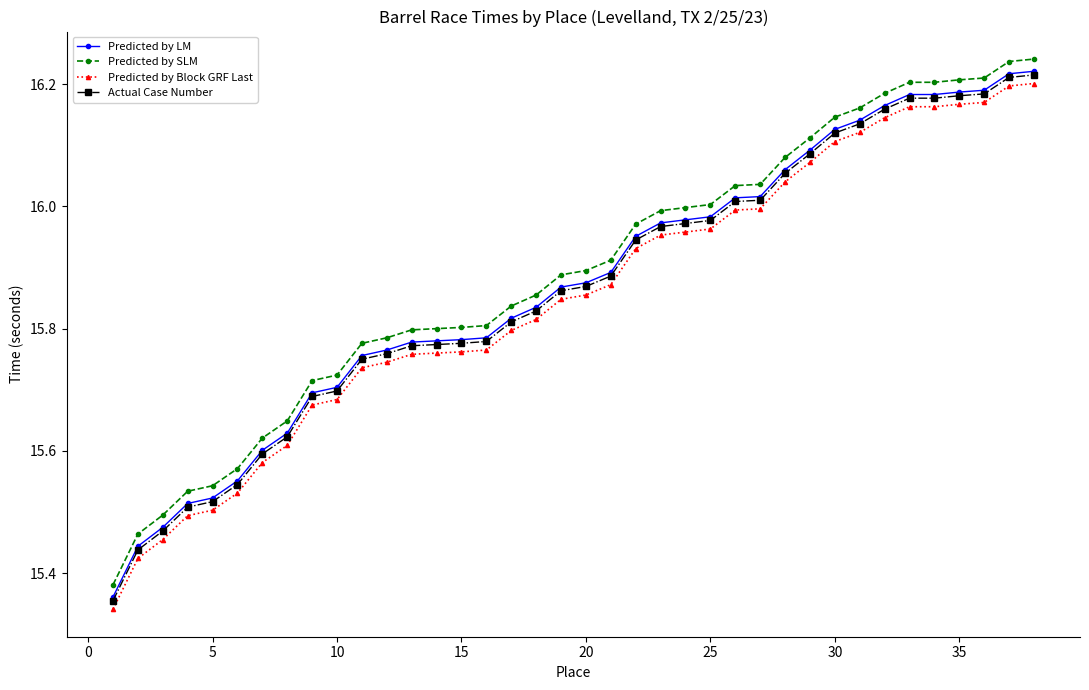

At how many categories does at least one series exceed 15?

38